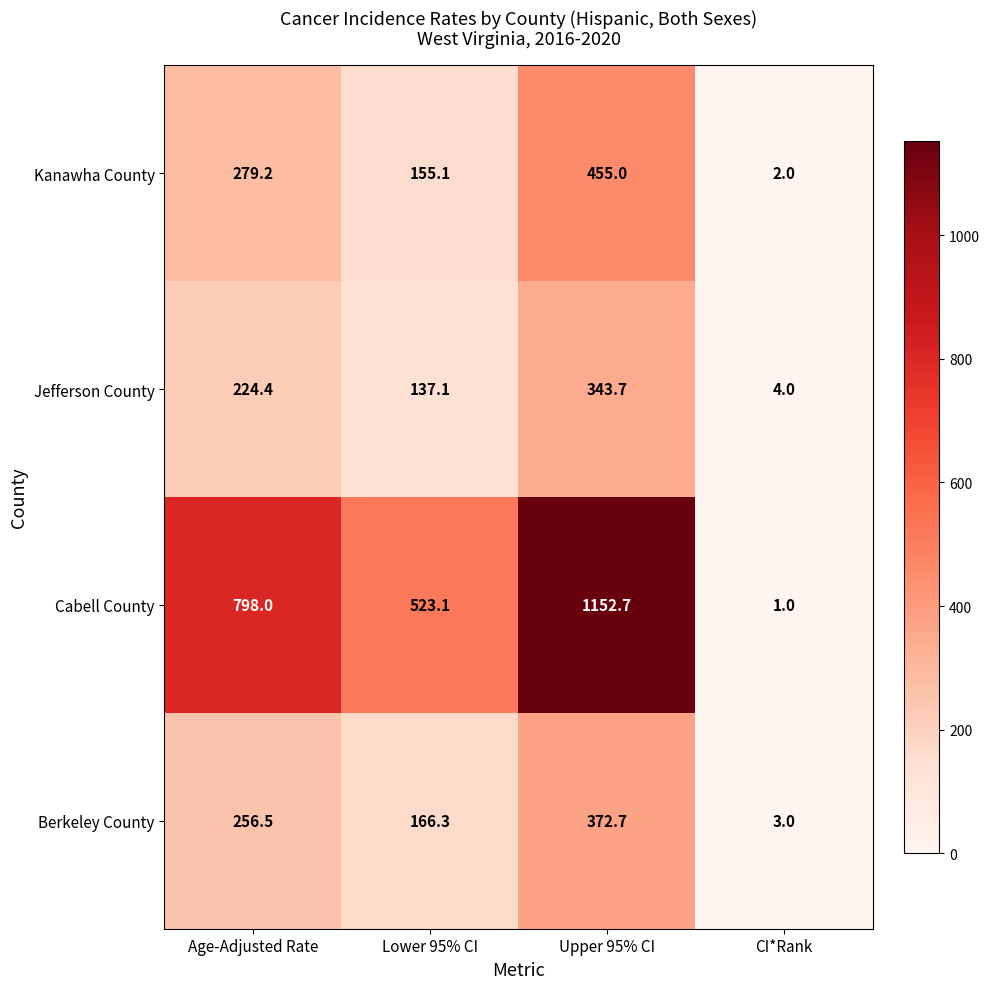

What is the lowest value of the Berkeley County series?

3.0